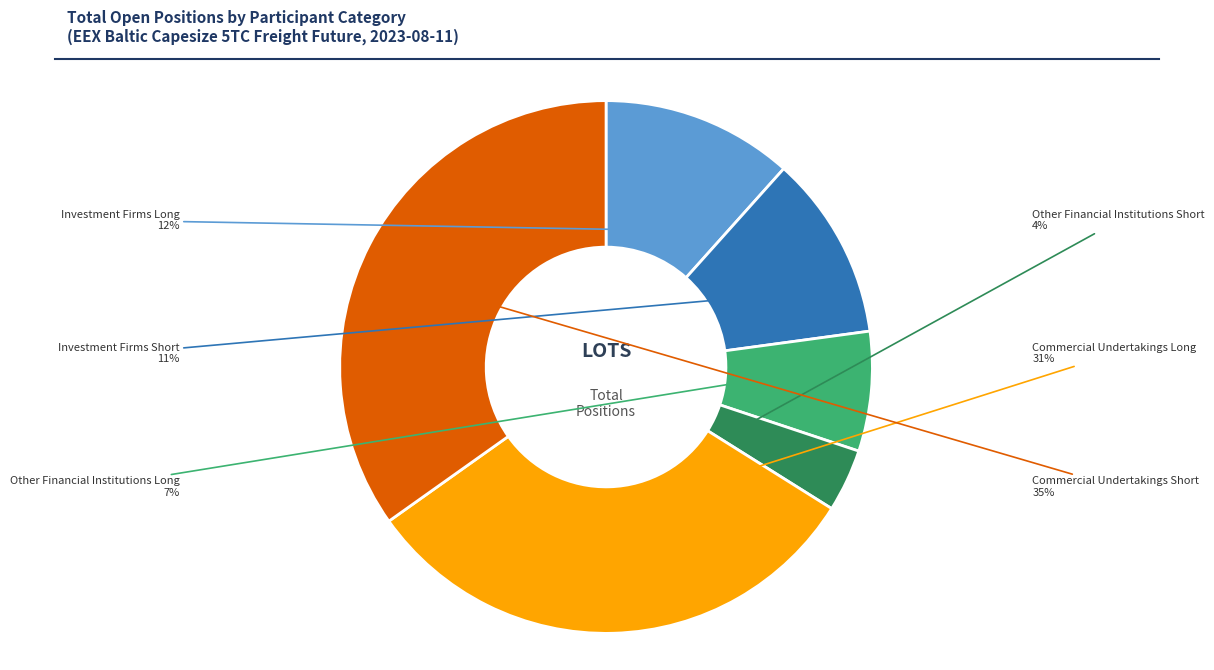

How much of the chart is everything except Other Financial Institutions Long?

92.7%